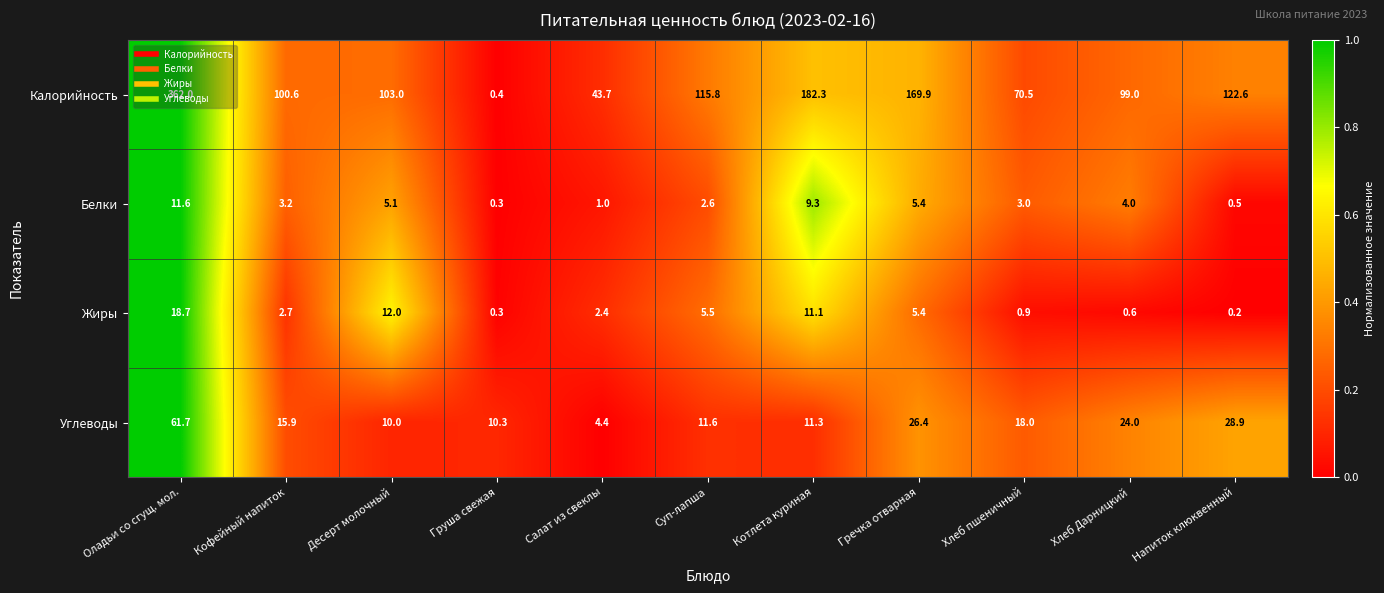

Count the number of data series in this chart.

4